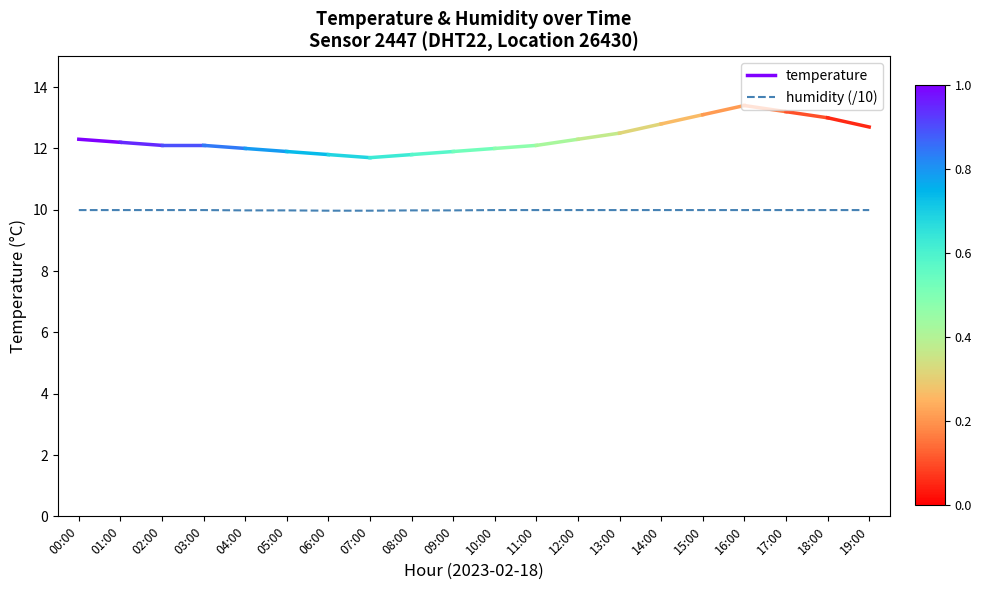

Approximately how many times larger is the value at 16:00 compared to 13:00?

1.0